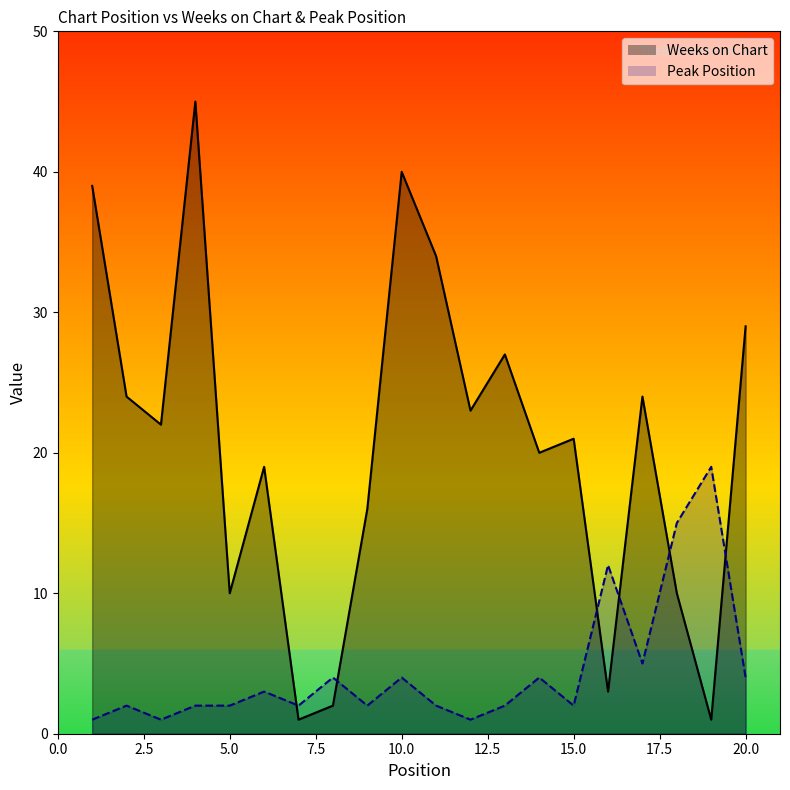

Does the chart have visible grid lines?

No